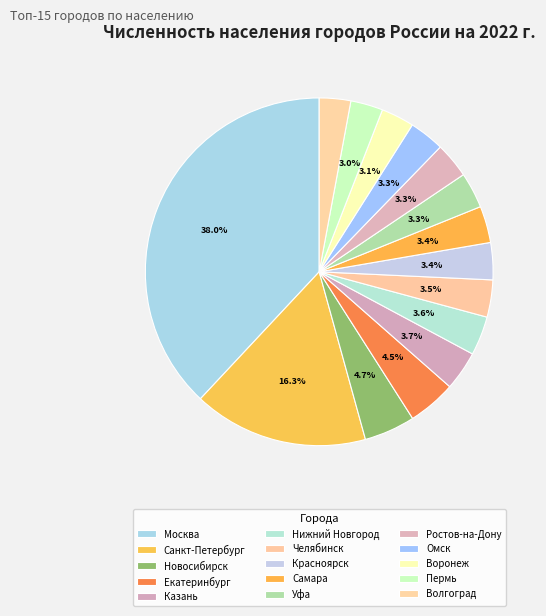

Which slice is the largest?

Москва